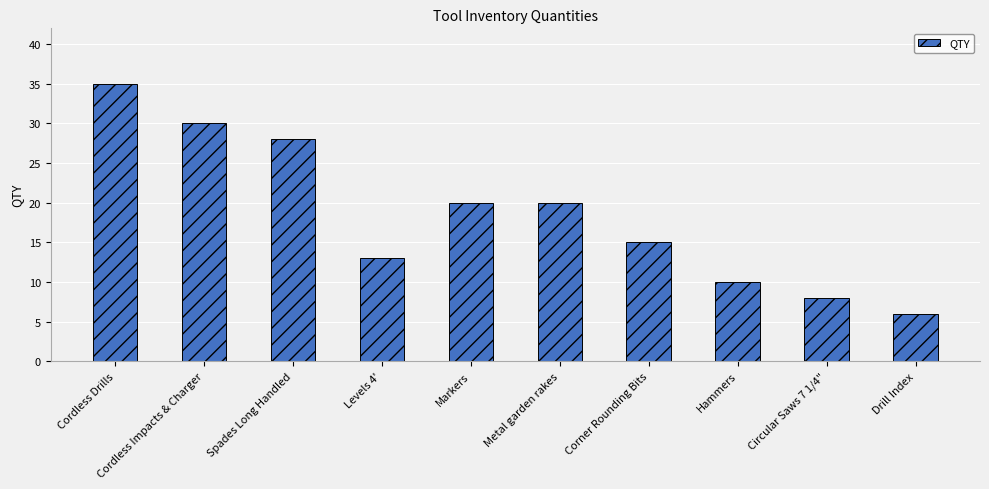

What is the difference between the values at Metal garden rakes and Levels 4'?

7